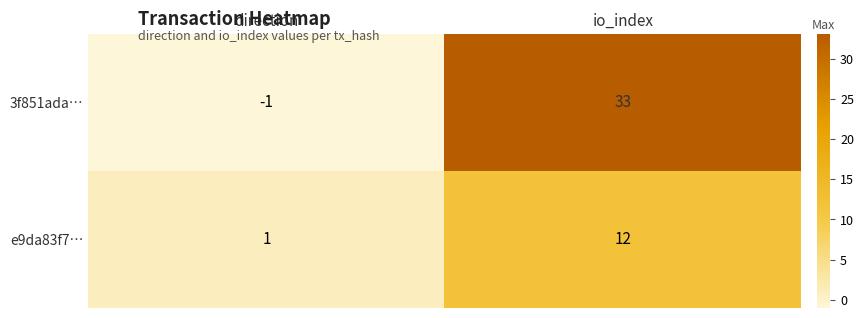

Which category has the highest value across all series?

io_index